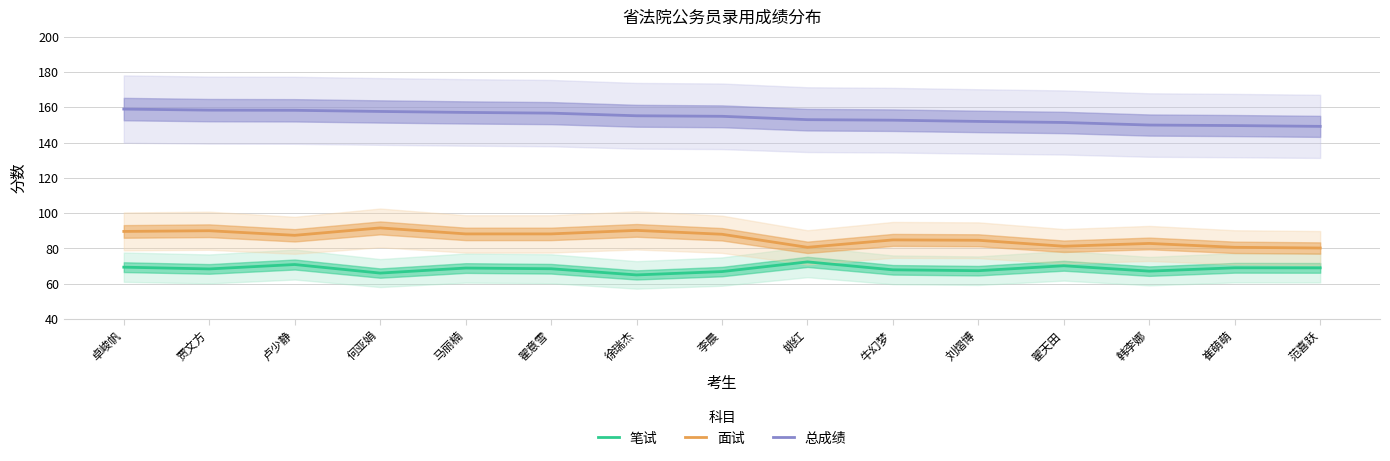

True or false: 面试 and 总成绩 cross at least once.

False